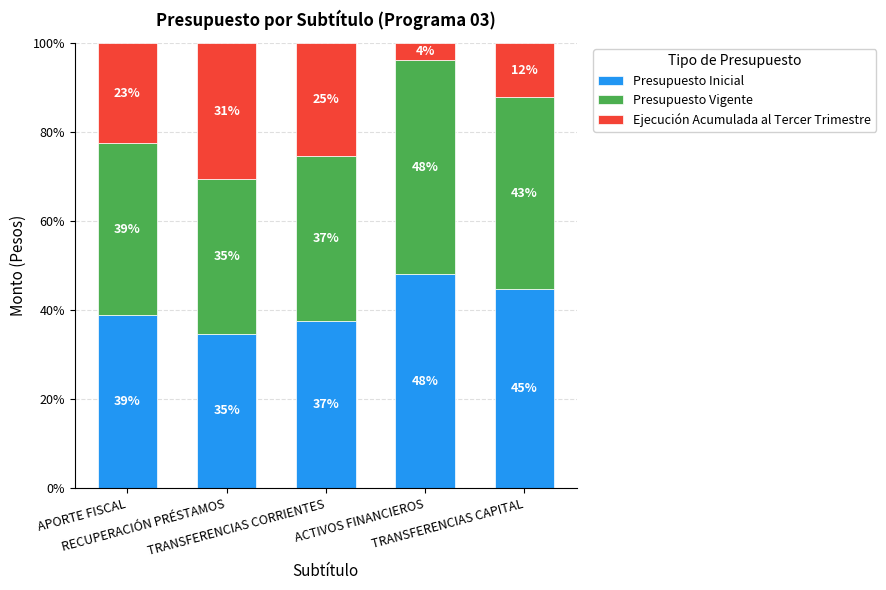

What are all the series names shown in the legend?

Presupuesto Inicial, Presupuesto Vigente, Ejecución Acumulada al Tercer Trimestre